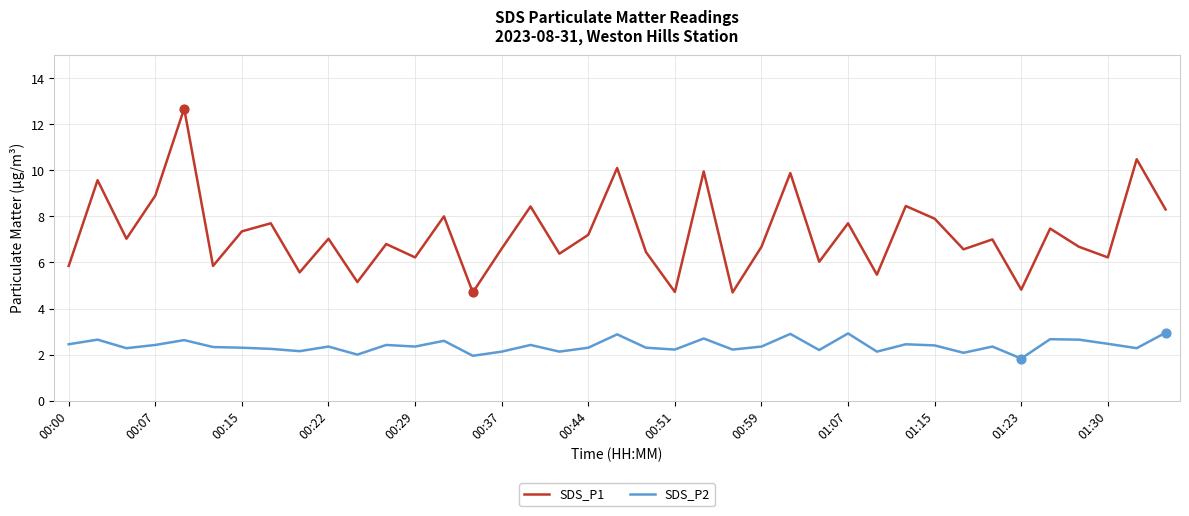

What are all the series names shown in the legend?

SDS_P1, SDS_P2